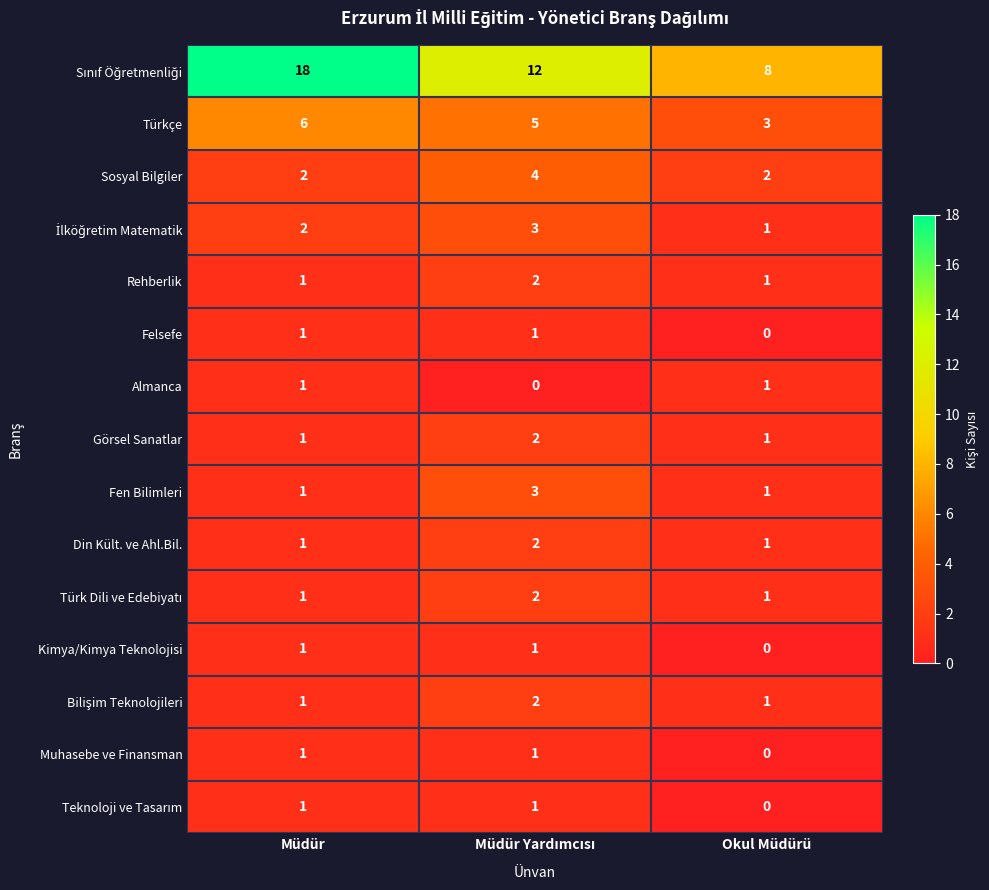

Count the Rehberlik values in the range 1 to 2.

3